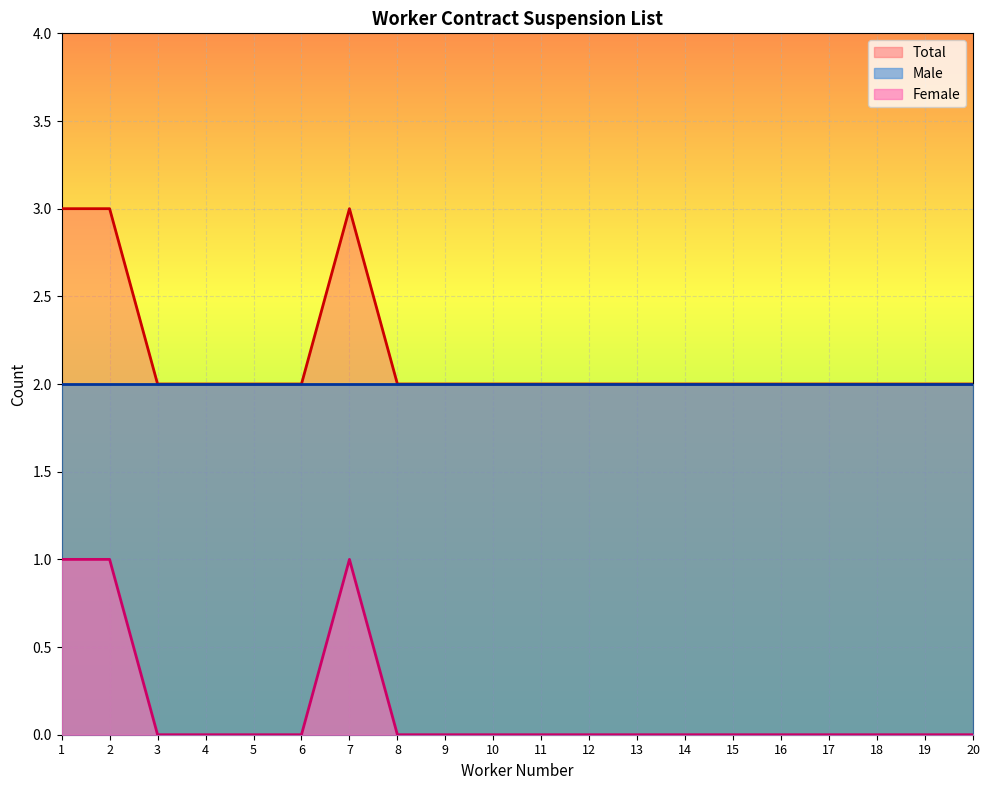

Which category has the highest value in the Female series?

1